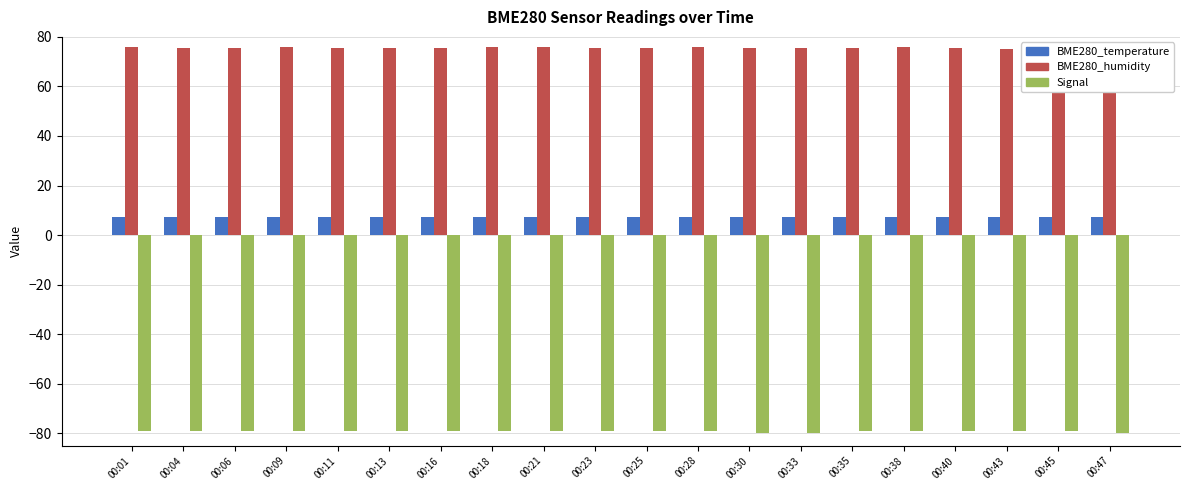

Reading left to right, list all the values displayed in this chart.

BME280_temperature: 7.3	7.3	7.3	7.3	7.3	7.3	7.2	7.2	7.2	7.2	7.2	7.1	7.2	7.2	7.2	7.2	7.2	7.2	7.1	7.1
BME280_humidity: 75.8	75.6	75.6	75.8	75.3	75.7	75.5	75.9	76.0	75.4	75.4	76.0	75.4	75.5	75.4	75.8	75.6	75.0	75.0	75.4
Signal: -79.0	-79.0	-79.0	-79.0	-79.0	-79.0	-79.0	-79.0	-79.0	-79.0	-79.0	-79.0	-80.0	-80.0	-79.0	-79.0	-79.0	-79.0	-79.0	-80.0